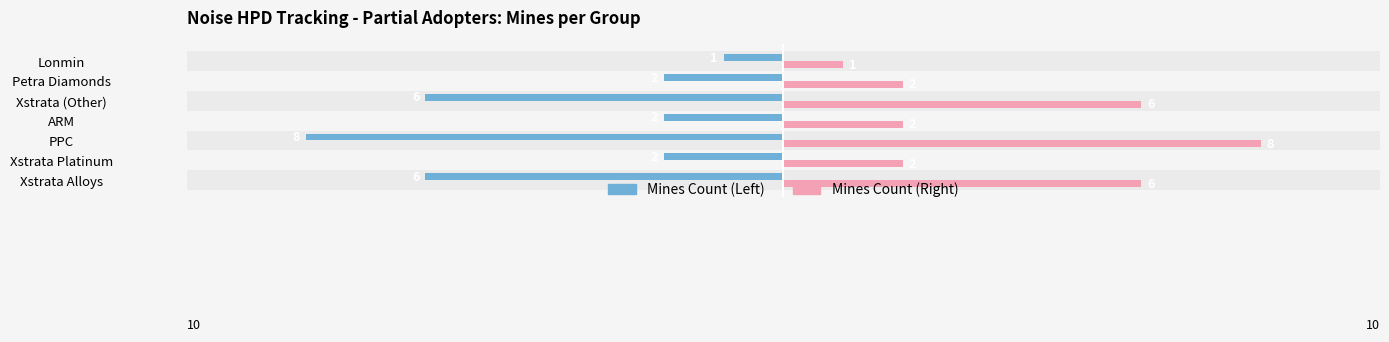

What are all the series names shown in the legend?

Mines Count (Left), Mines Count (Right)